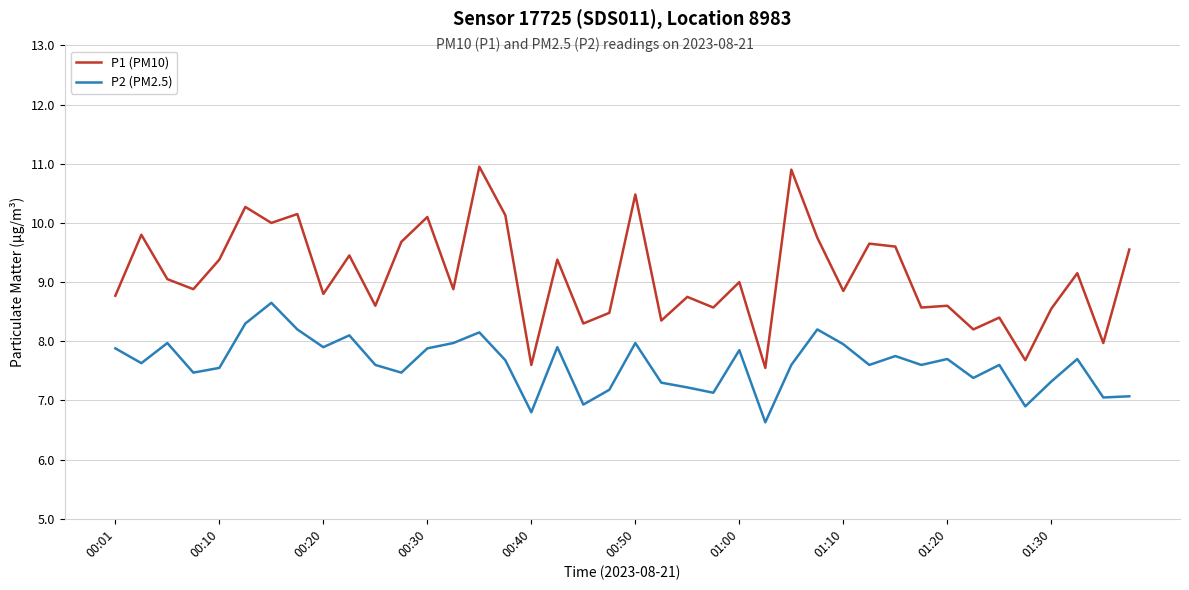

How many values in the P1 (PM10) series are below 9?

20